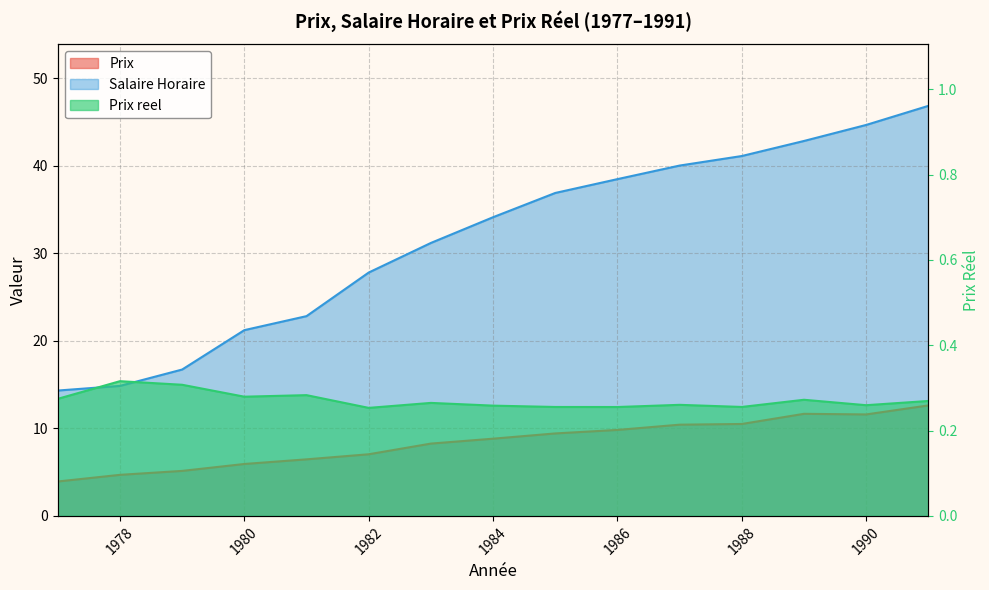

Rank the categories by Prix value from lowest to highest.

1977, 1978, 1979, 1980, 1981, 1982, 1983, 1984, 1985, 1986, 1987, 1988, 1990, 1989, 1991